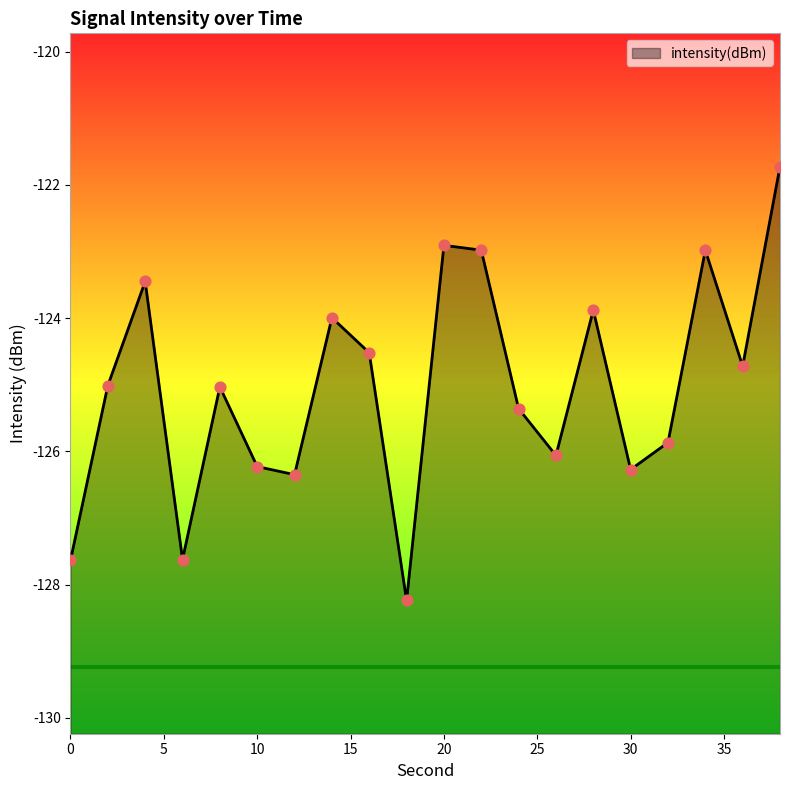

What is the change in value from 14 to 38?

+2.3